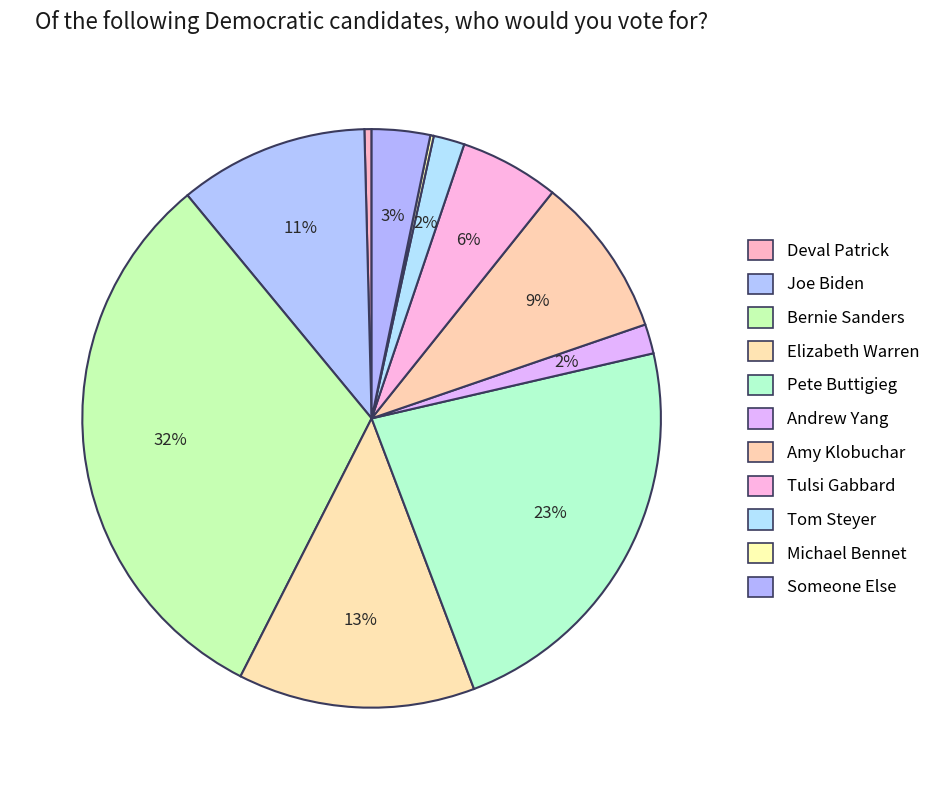

What portion of the pie excludes Someone Else?

96.7%